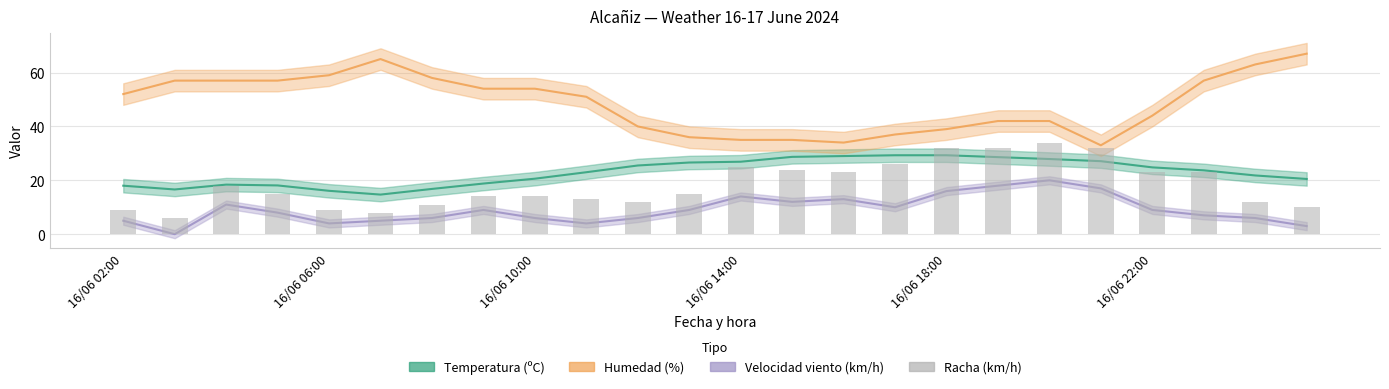

What is the difference between the maximum and minimum values?

28